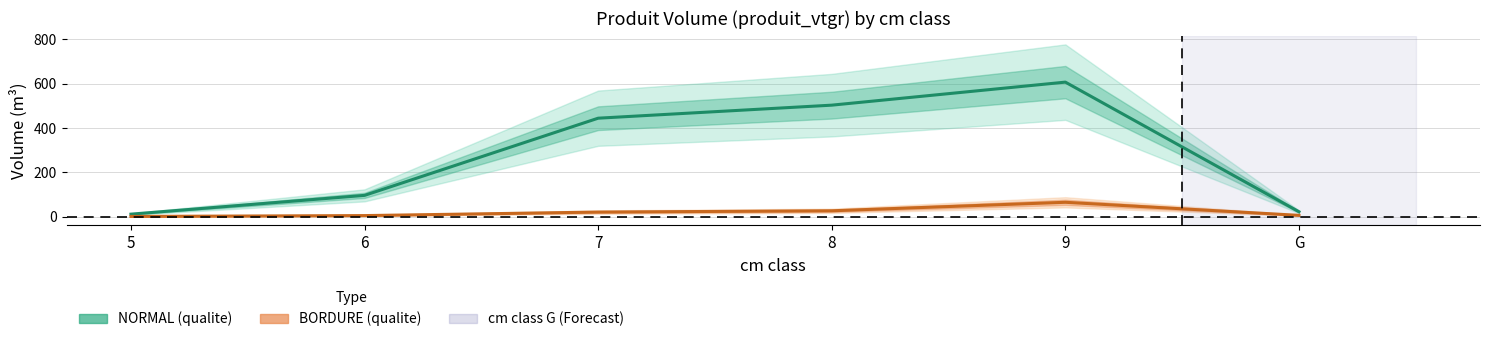

Reading left to right, list all the values displayed in this chart.

NORMAL: 12.4	97.0	444.6	503.3	607.0	23.2
BORDURE: 2.1	5.9	21.7	27.5	65.8	7.0